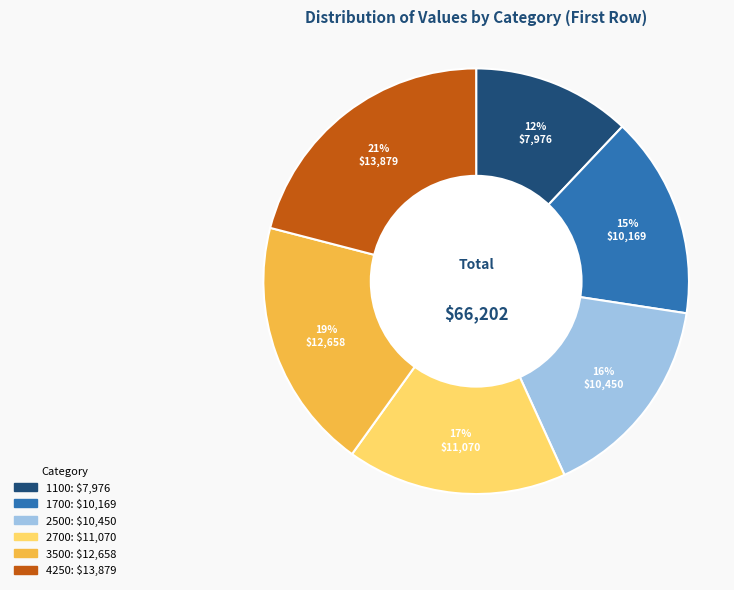

To the nearest percent, what portion does 2700 represent?

17%